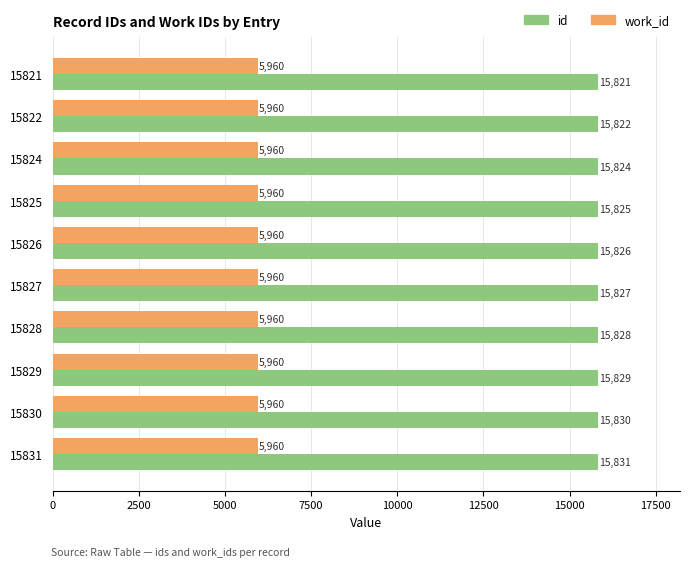

How many id values are between 15824 and 15829?

6